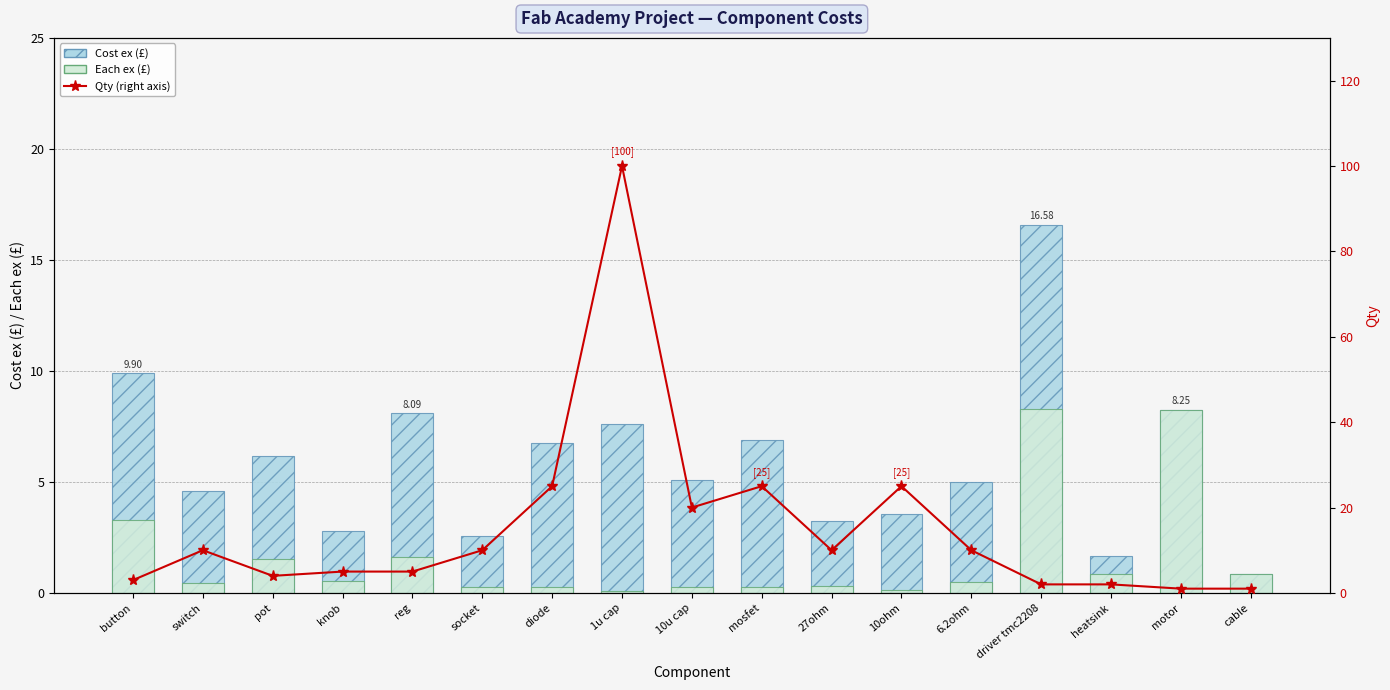

What are all the series names shown in the legend?

Cost ex (£), Each ex (£), Qty (right axis)